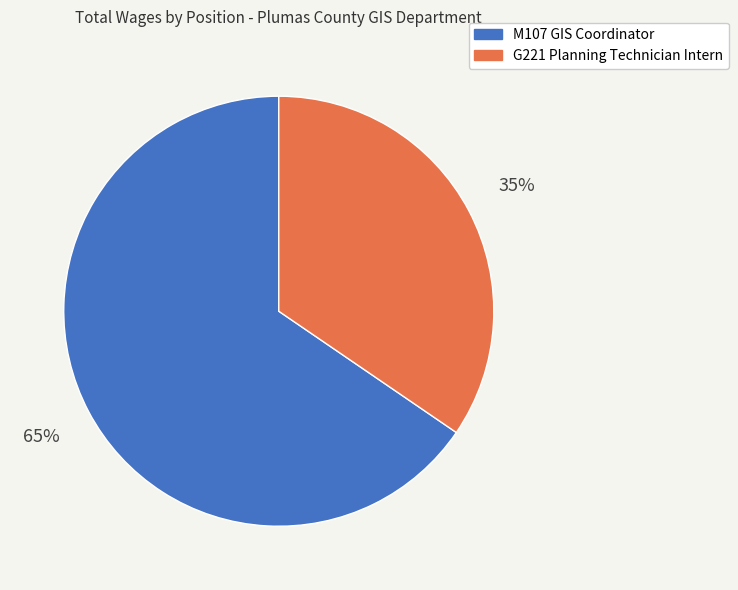

To the nearest percent, what is the average slice percentage?

50%